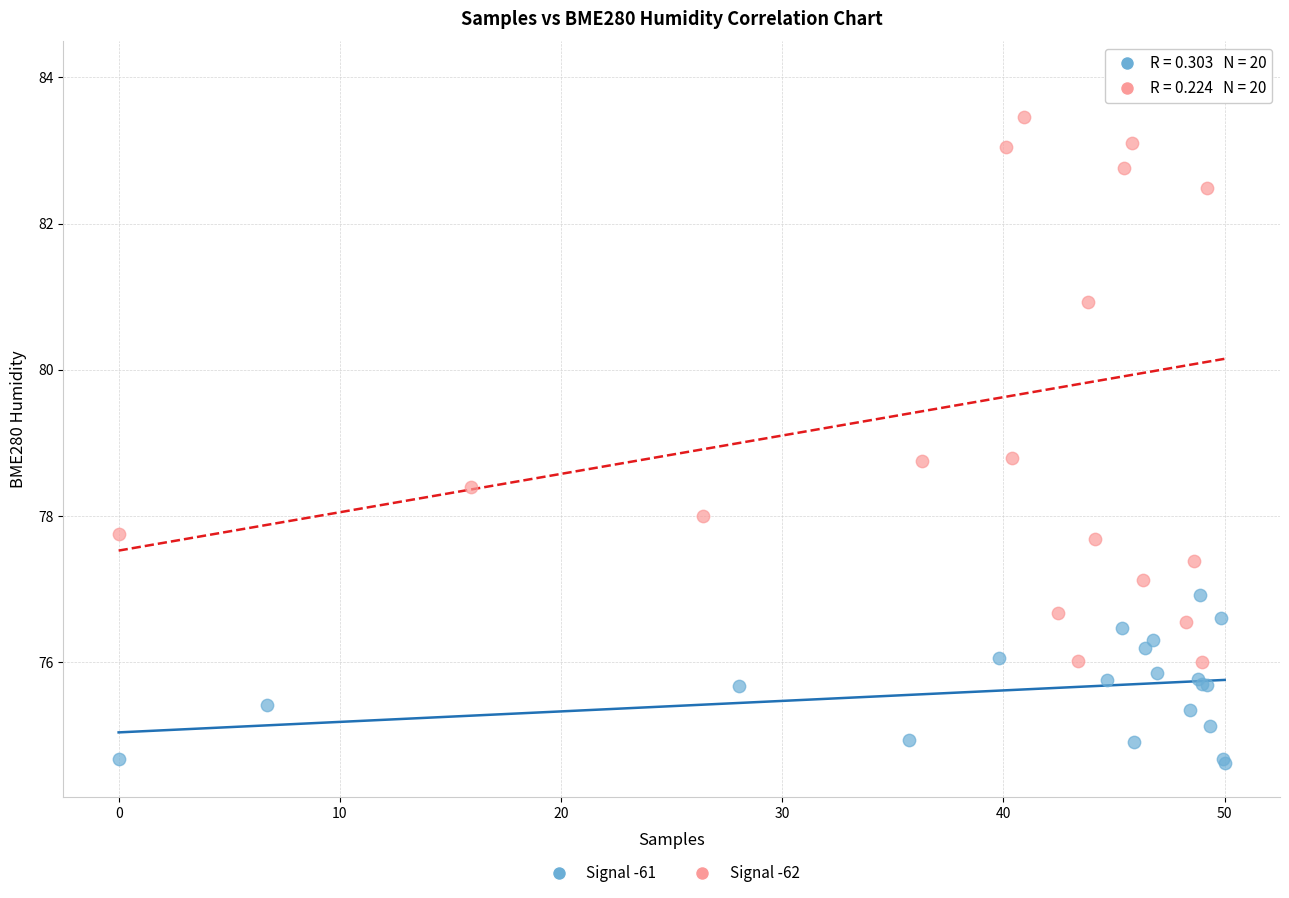

What are all the series names shown in the legend?

Signal -61, Signal -62